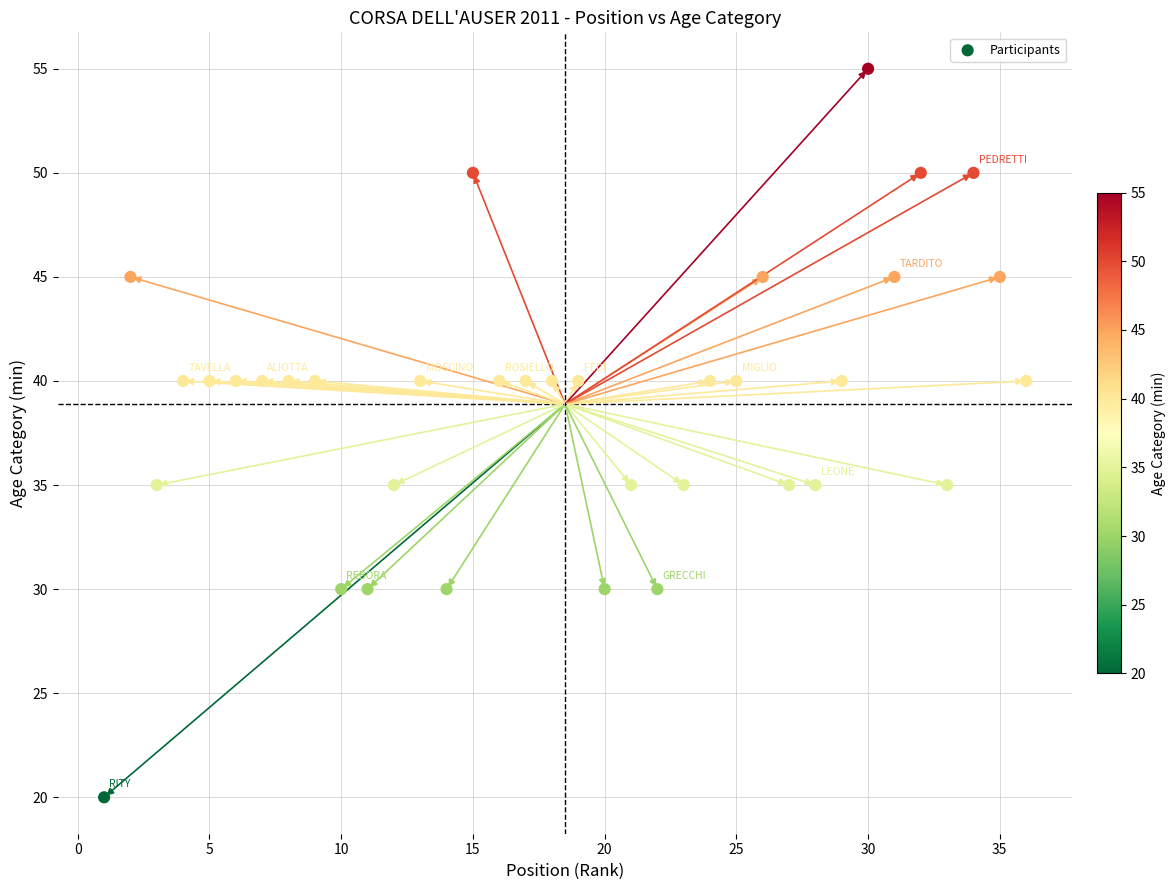

What is the range of X values (max minus min)?

35